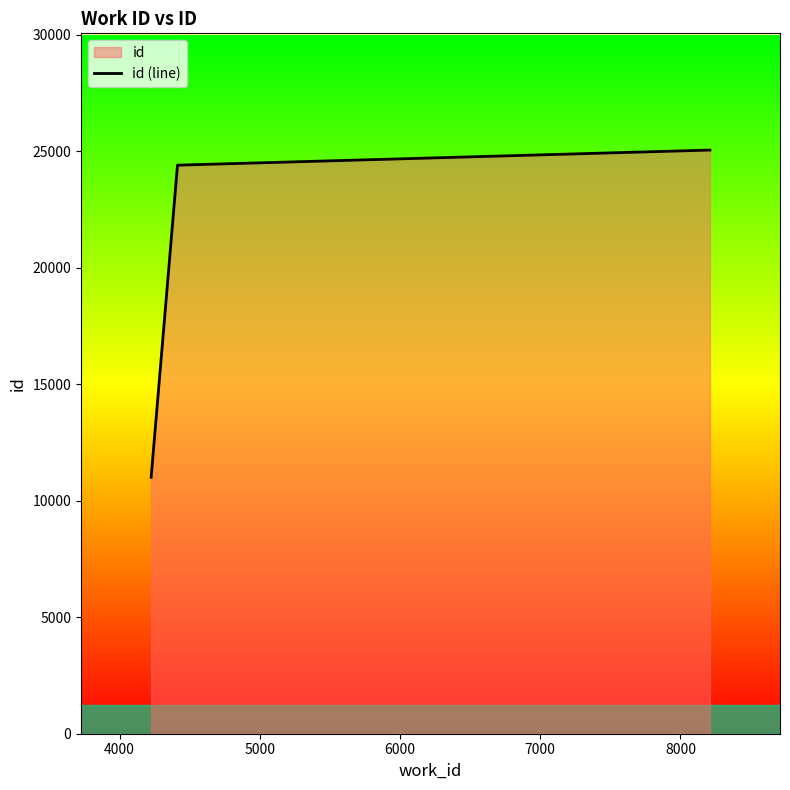

How many values are below 24405?

1